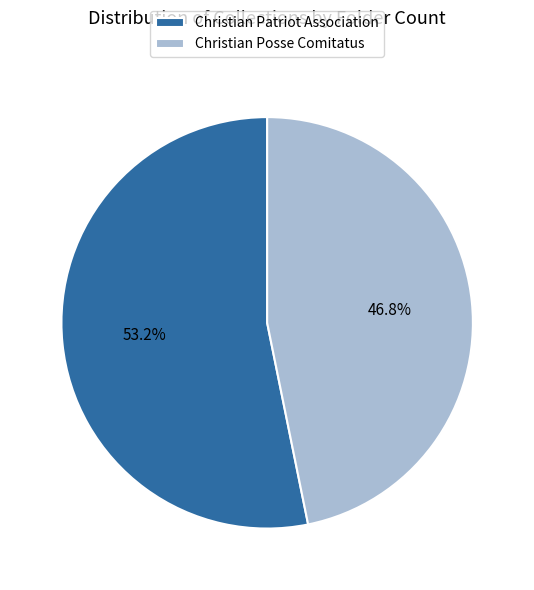

Is it true that Christian Posse Comitatus is 53% of the pie?

False